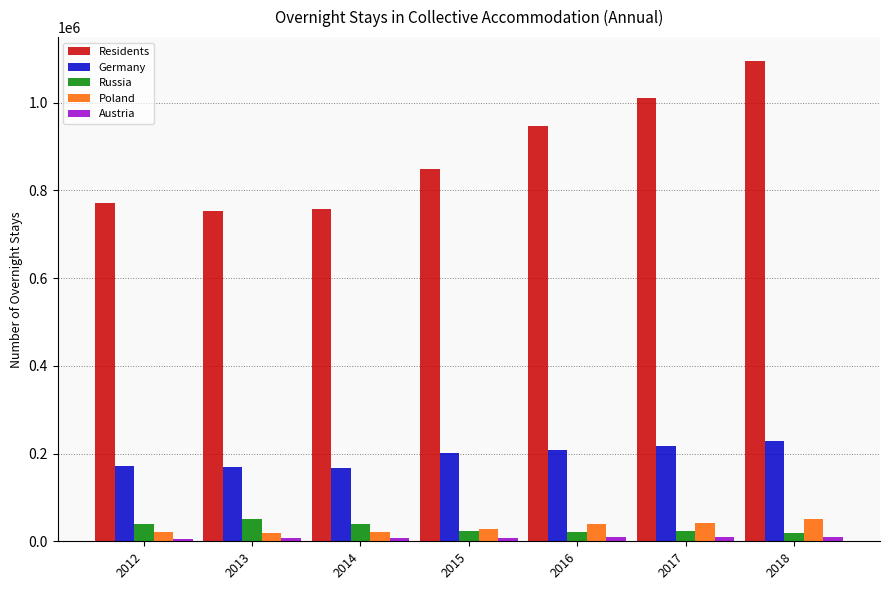

What is the sum of all Germany values?

1360326